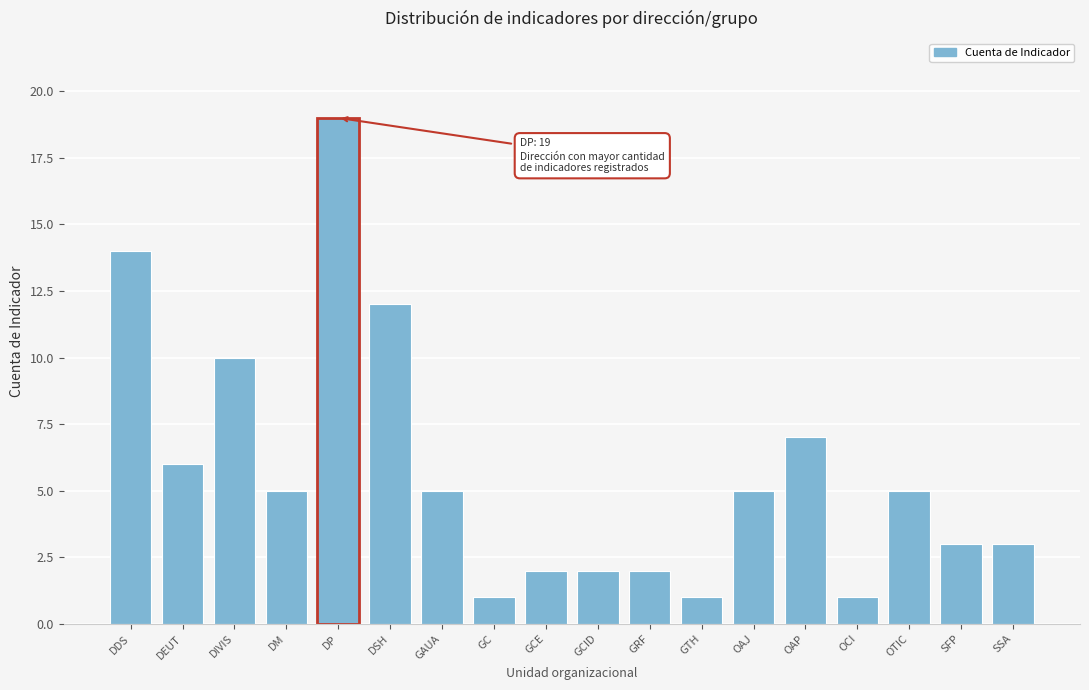

Reading left to right, list all the values displayed in this chart.

DDS=14	DEUT=6	DIVIS=10	DM=5	DP=19	DSH=12	GAUA=5	GC=1	GCE=2	GCID=2	GRF=2	GTH=1	OAJ=5	OAP=7	OCI=1	OTIC=5	SFP=3	SSA=3